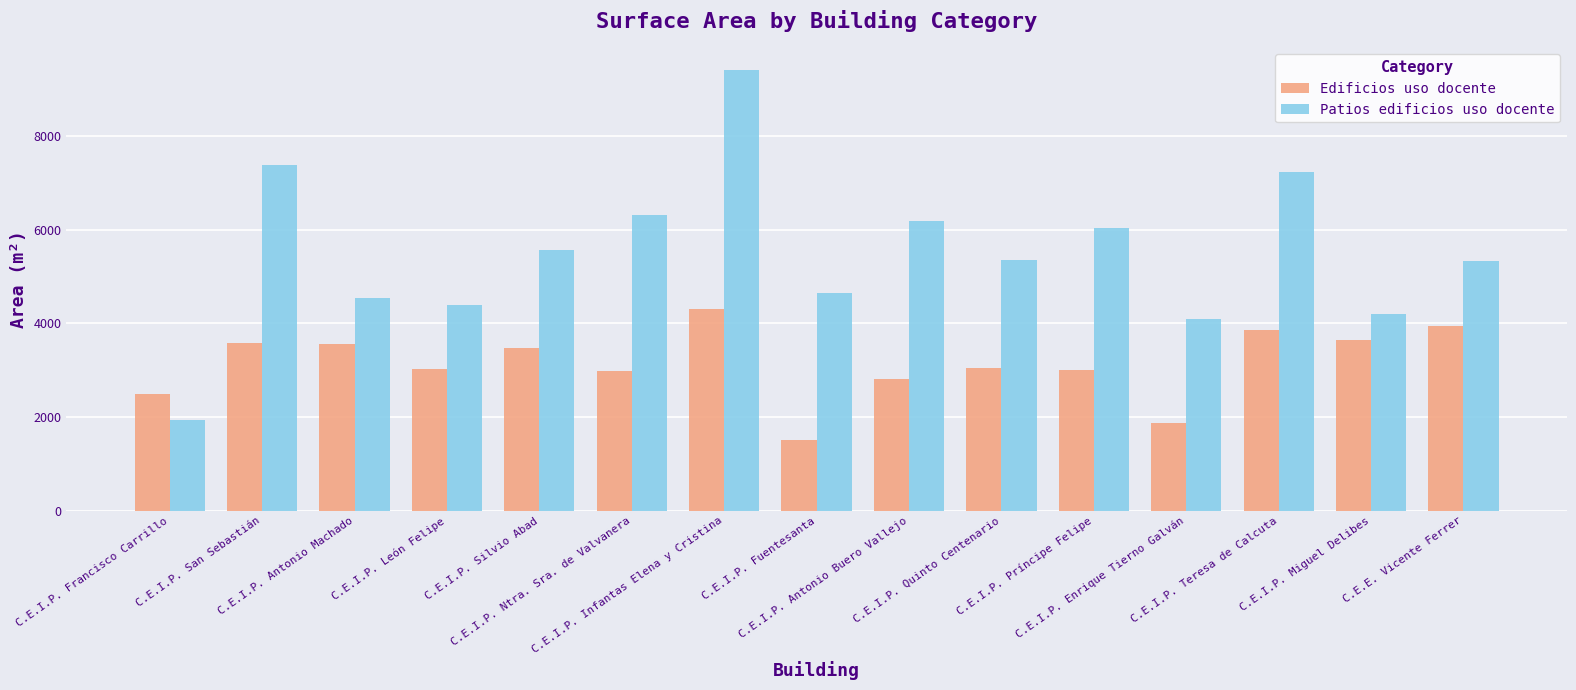

At C.E.I.P. Enrique Tierno Galván, list the series in order from smallest to largest.

Edificios uso docente, Patios edificios uso docente